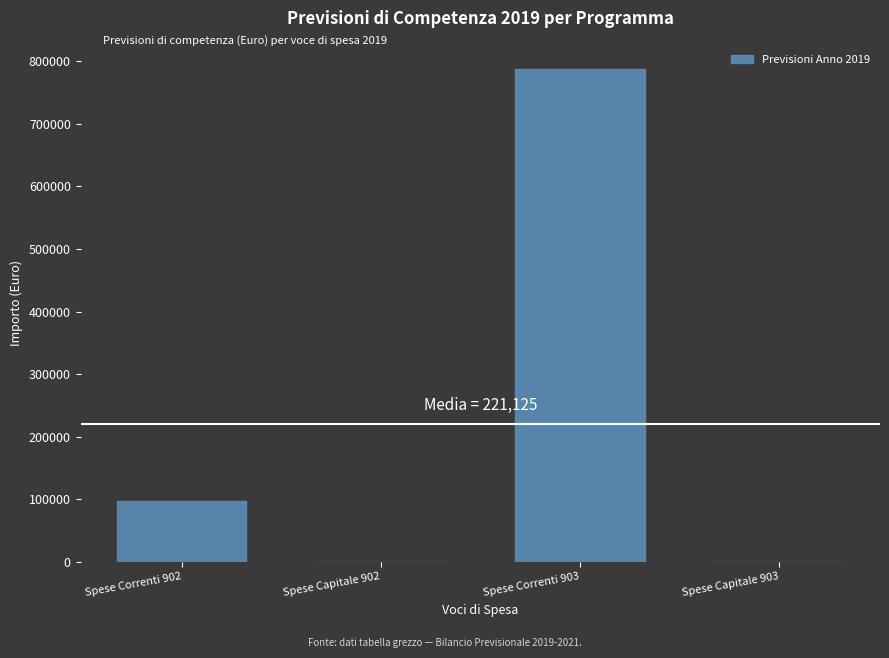

Reading left to right, transcribe all the data shown in this chart.

Spese Correnti 902=97500	Spese Capitale 902=0	Spese Correnti 903=787000	Spese Capitale 903=0